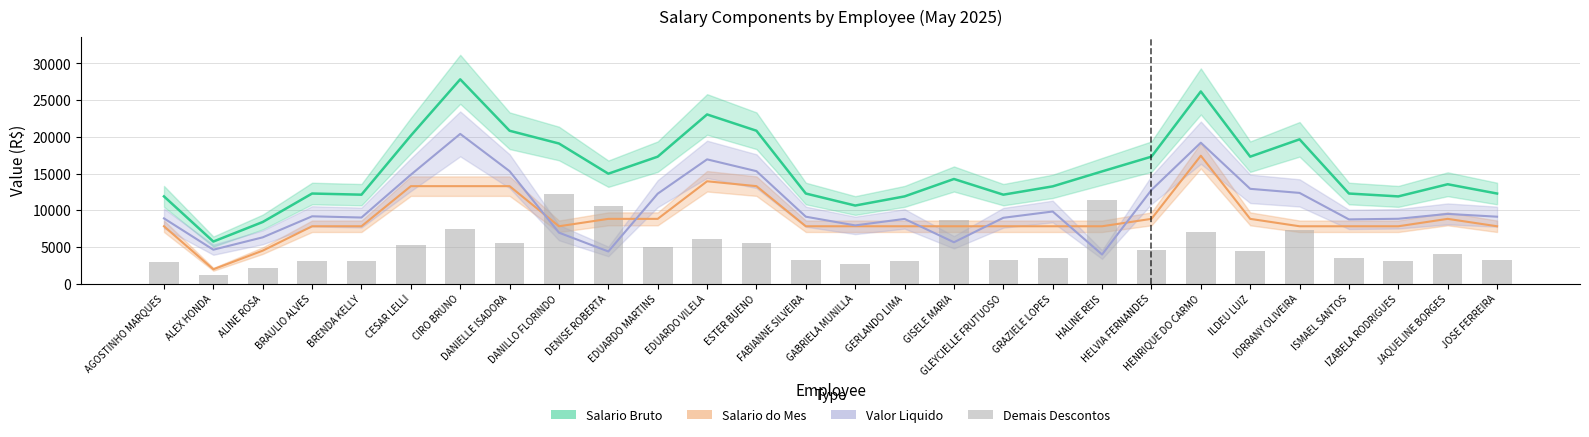

What is the label of the 1st bar from the right?

JOSE FERREIRA